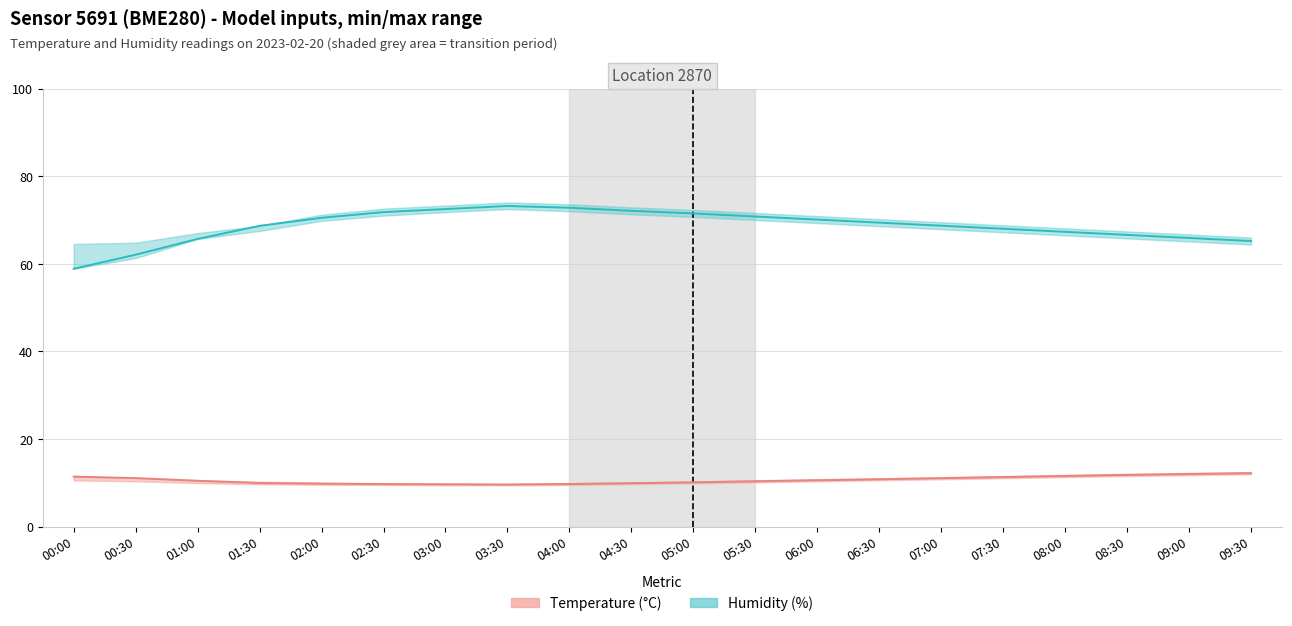

Rank the series by their average value, from highest to lowest.

Humidity (%), Temperature (°C)